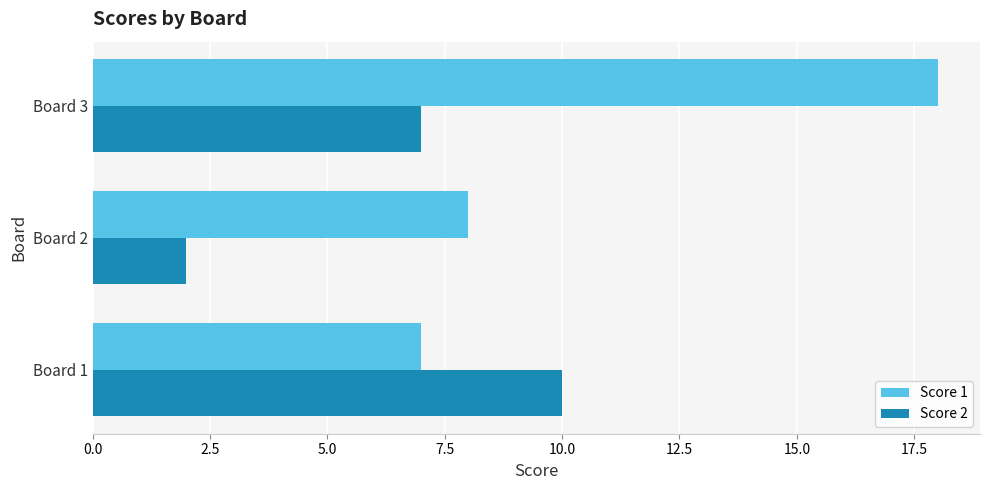

How many series are shown in this chart?

2